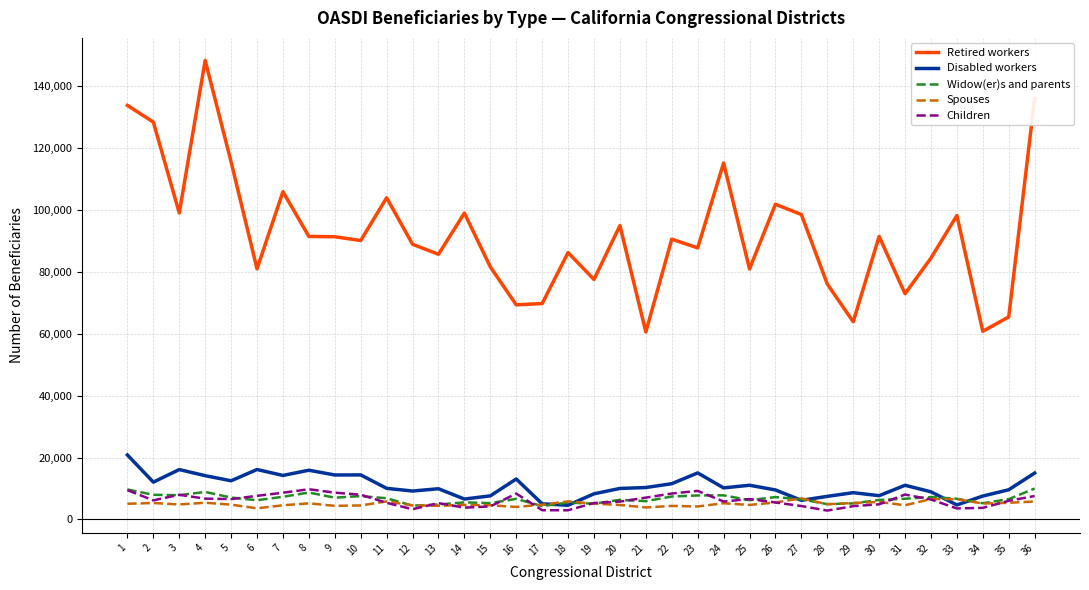

What is the lowest value of the Disabled workers series?

4579